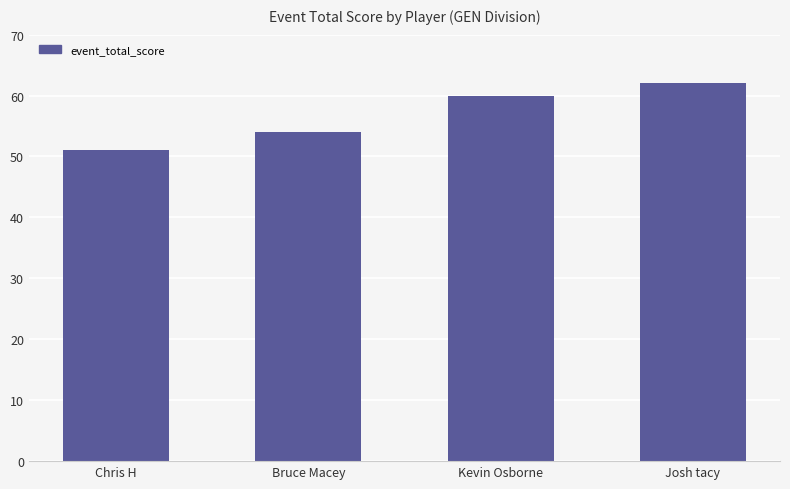

What value does the data have at Kevin Osborne, to the nearest 5?

60